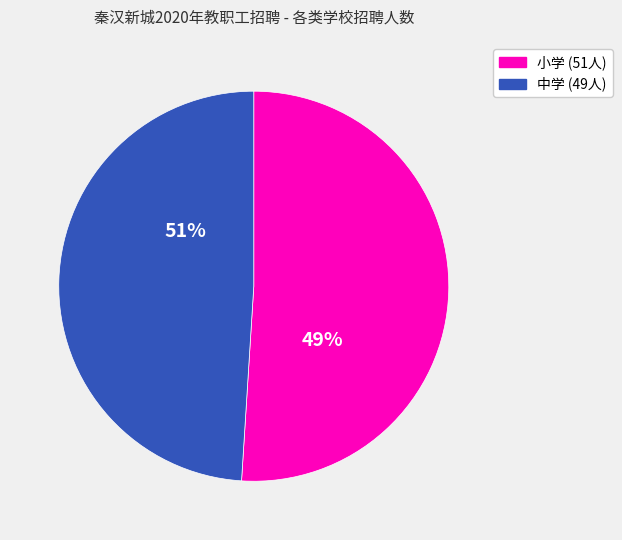

True or false: 南位小学 accounts for 11% of the total.

False